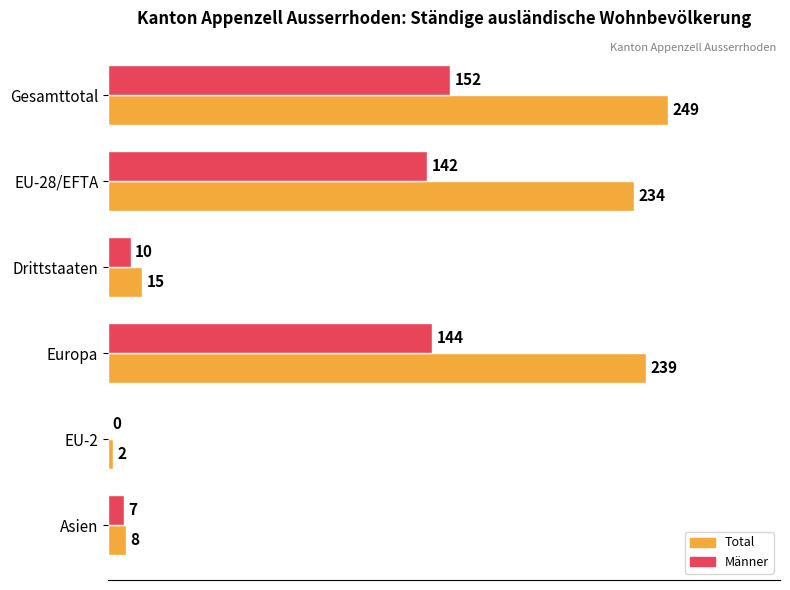

Which series changed the most between EU-28/EFTA and EU-2?

Total